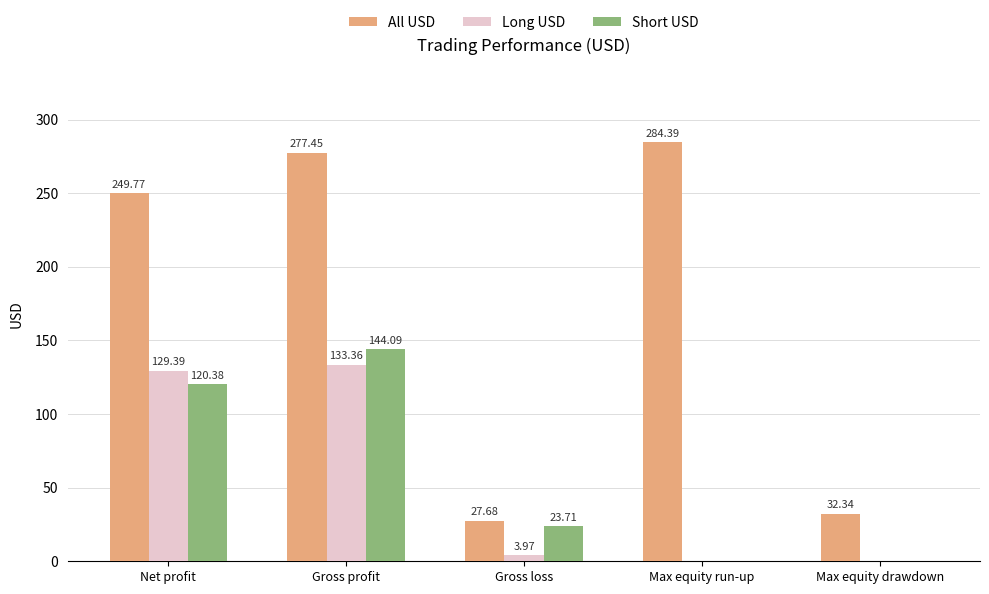

At which category is the sum across all series the highest?

Gross profit